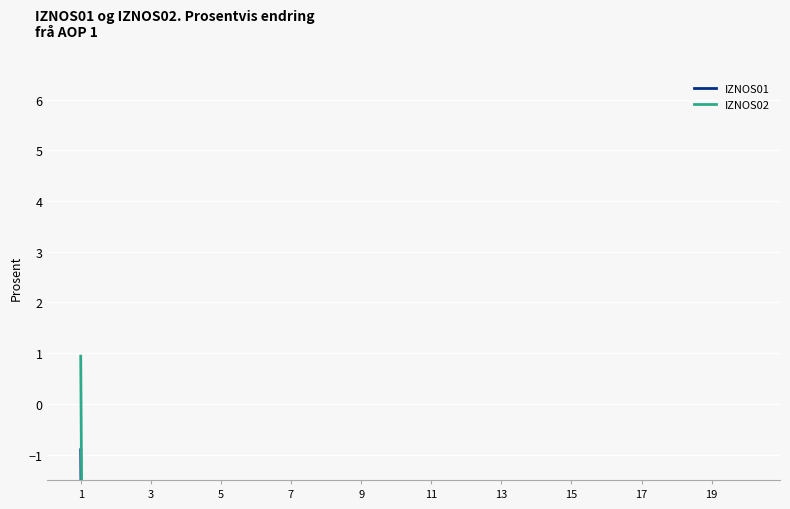

Is it true that IZNOS01 equals -100.0 at 19?

True